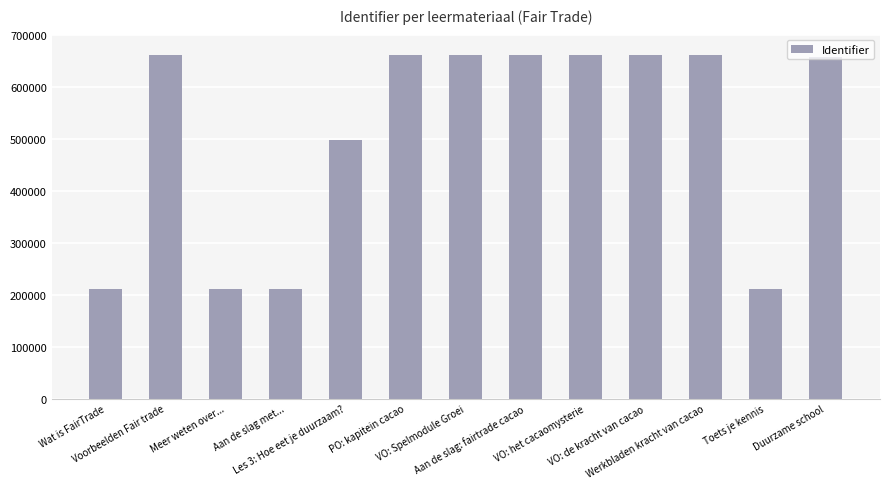

What is the sum of the values at Meer weten over... and Werkbladen kracht van cacao?

871763